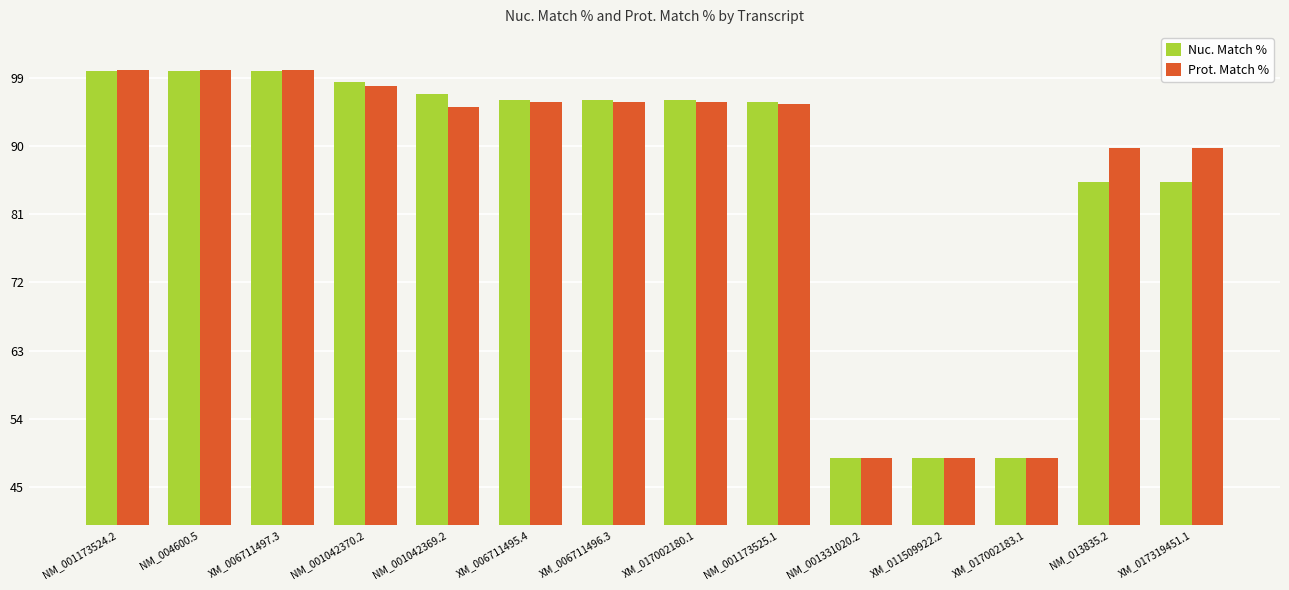

How many bars are there in total?

28